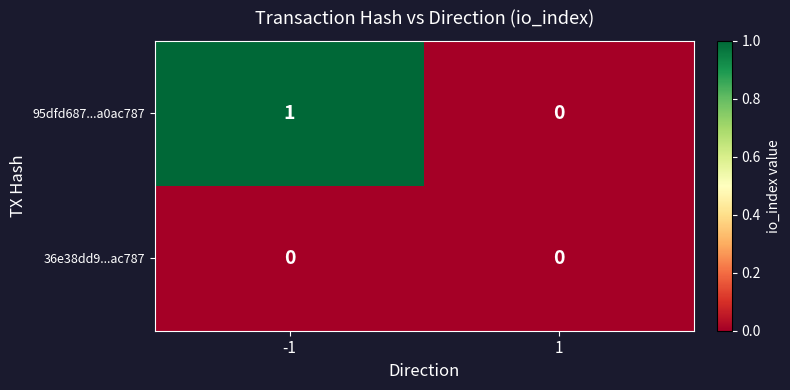

List the series in order of their overall mean, highest first.

95dfd687...a0ac787, 36e38dd9...ac787